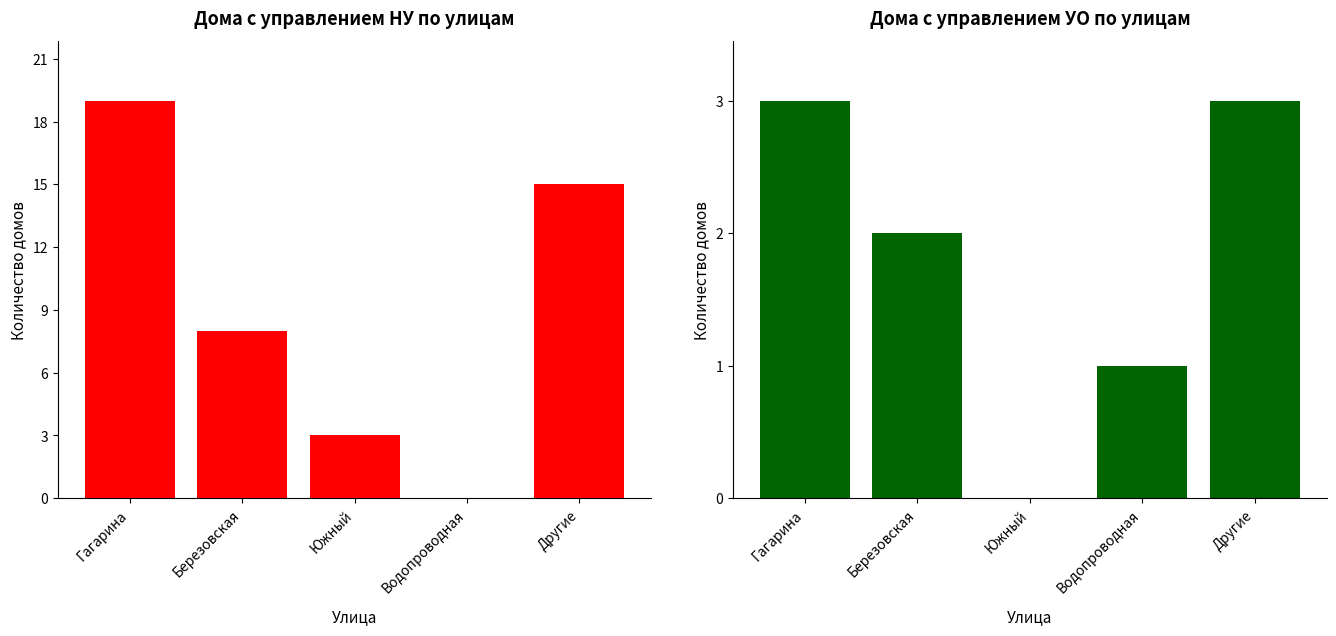

At which label is НУ (прямое управление) closest to 9?

Березовская